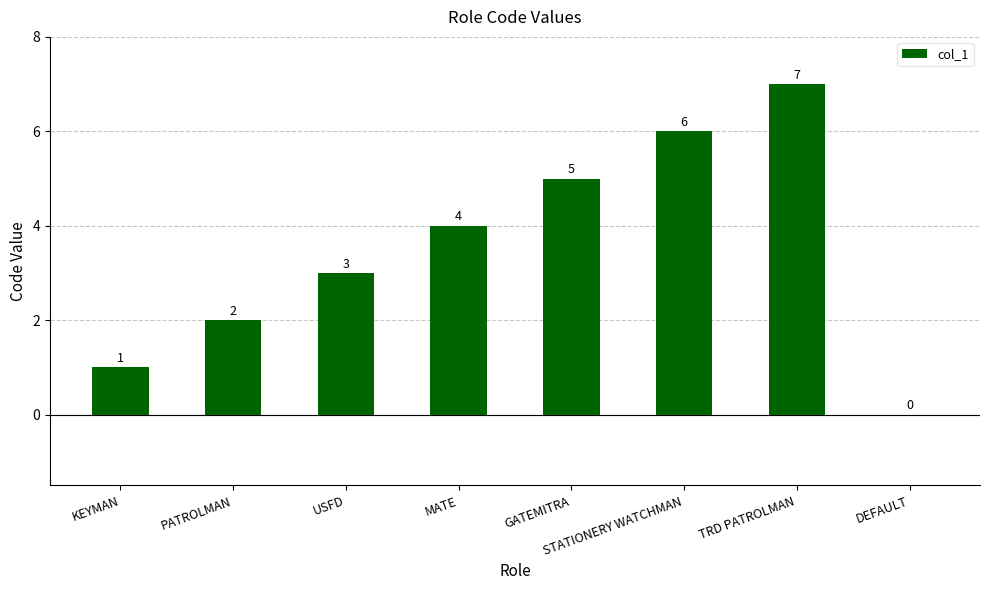

Does the chart contain stacked bars?

No